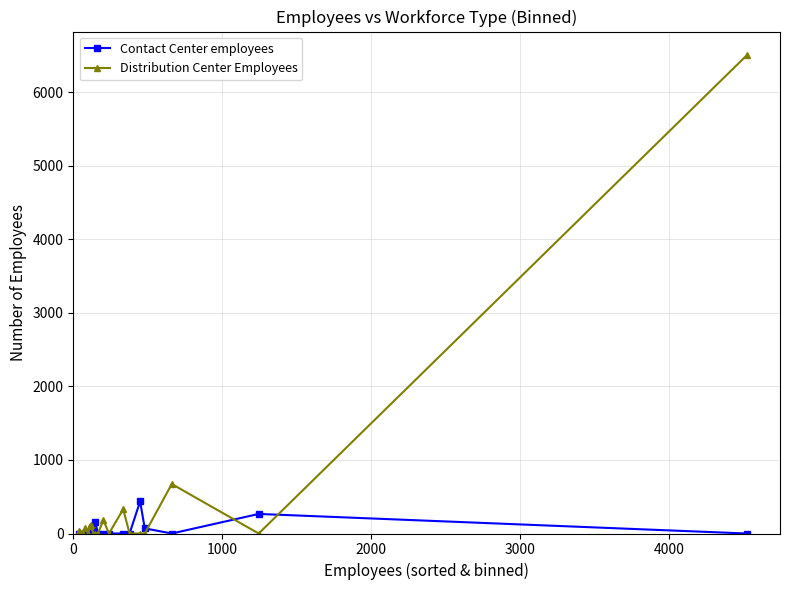

True or false: Contact Center employees has more than 0 points higher than both neighbors.

True